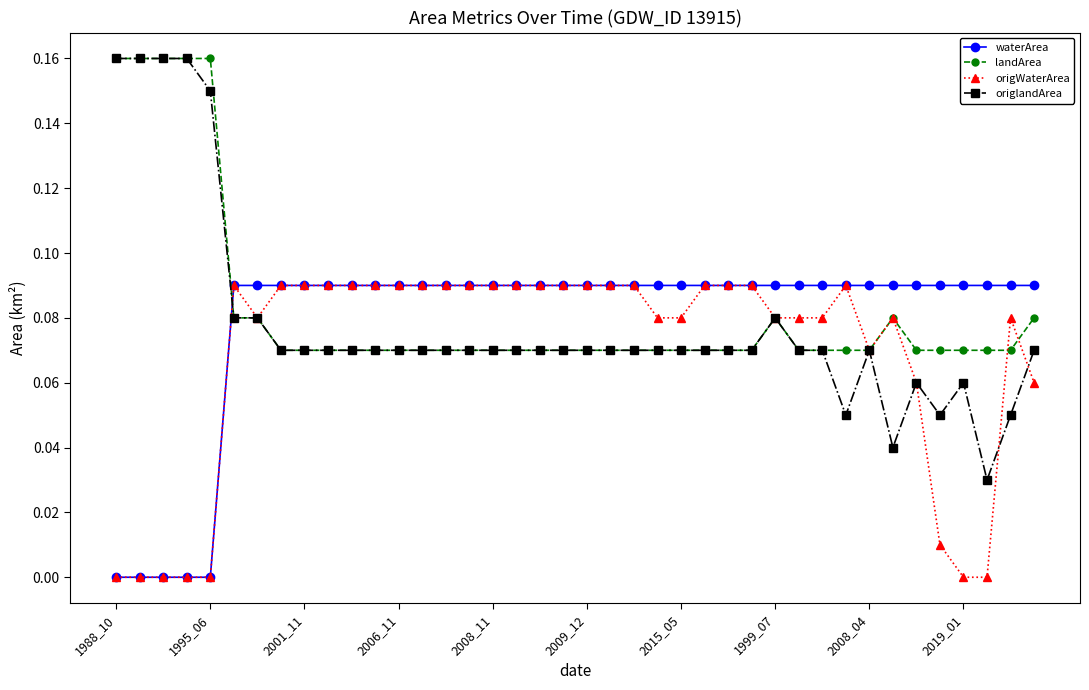

Which series has the largest range (max minus min)?

origlandArea